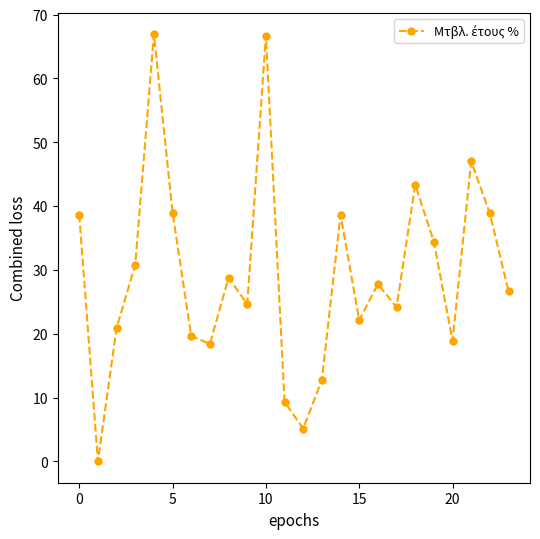

What is the average value?

29.3